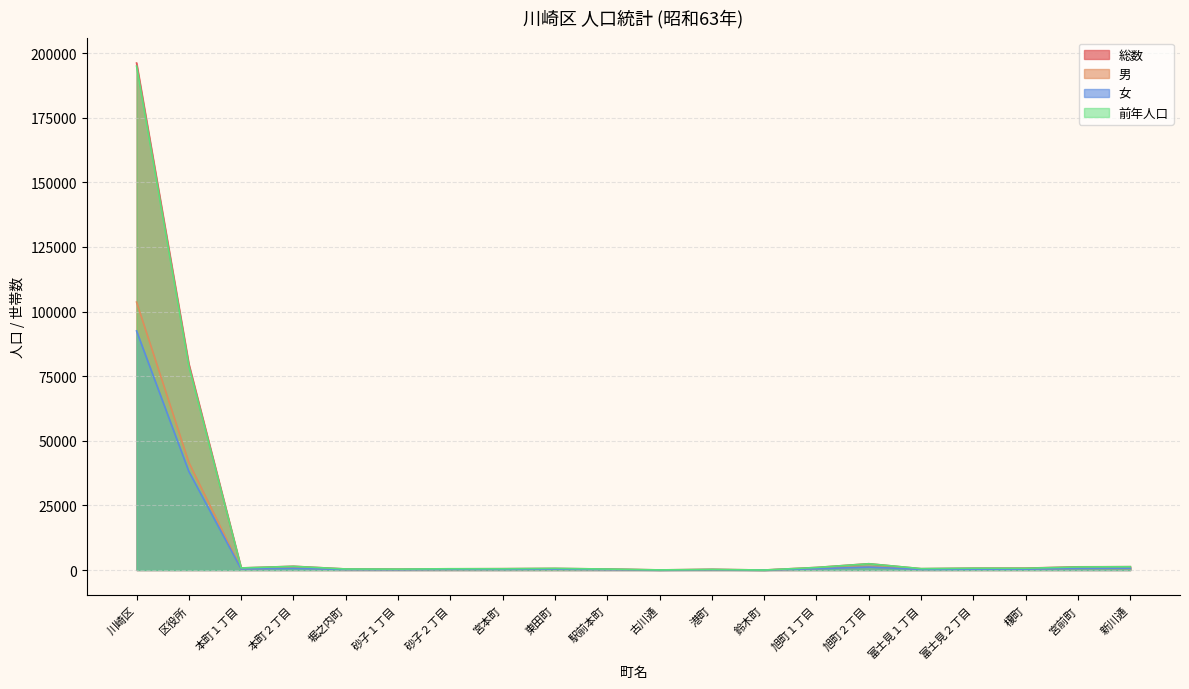

Where is 男 nearest to the value 51840?

区役所